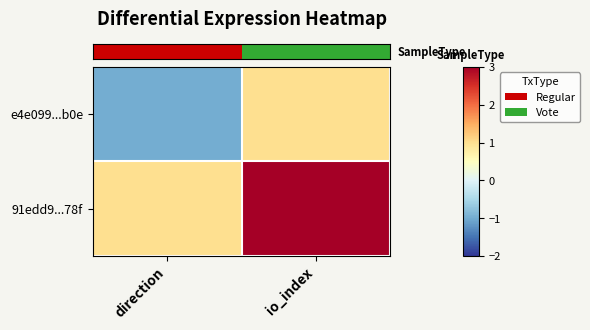

Which series has the largest range (max minus min)?

row_0